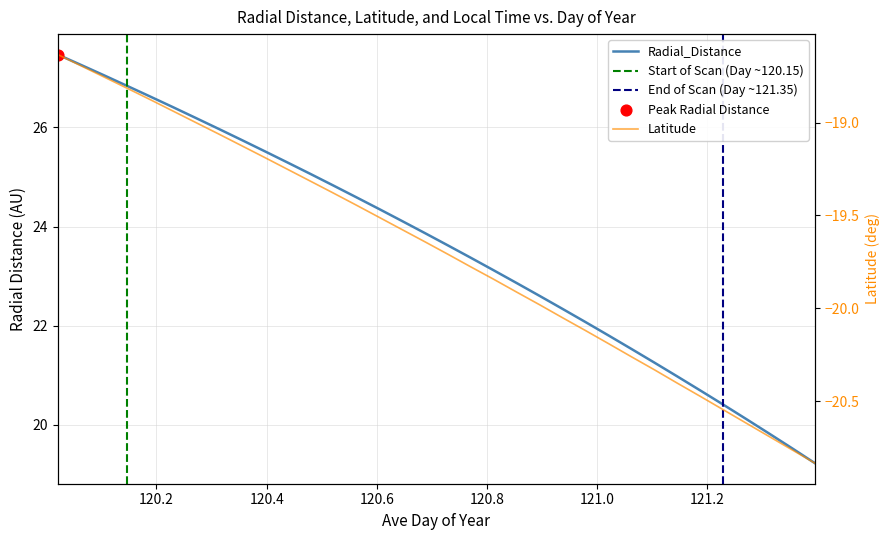

At how many categories does at least one series exceed 13?

34